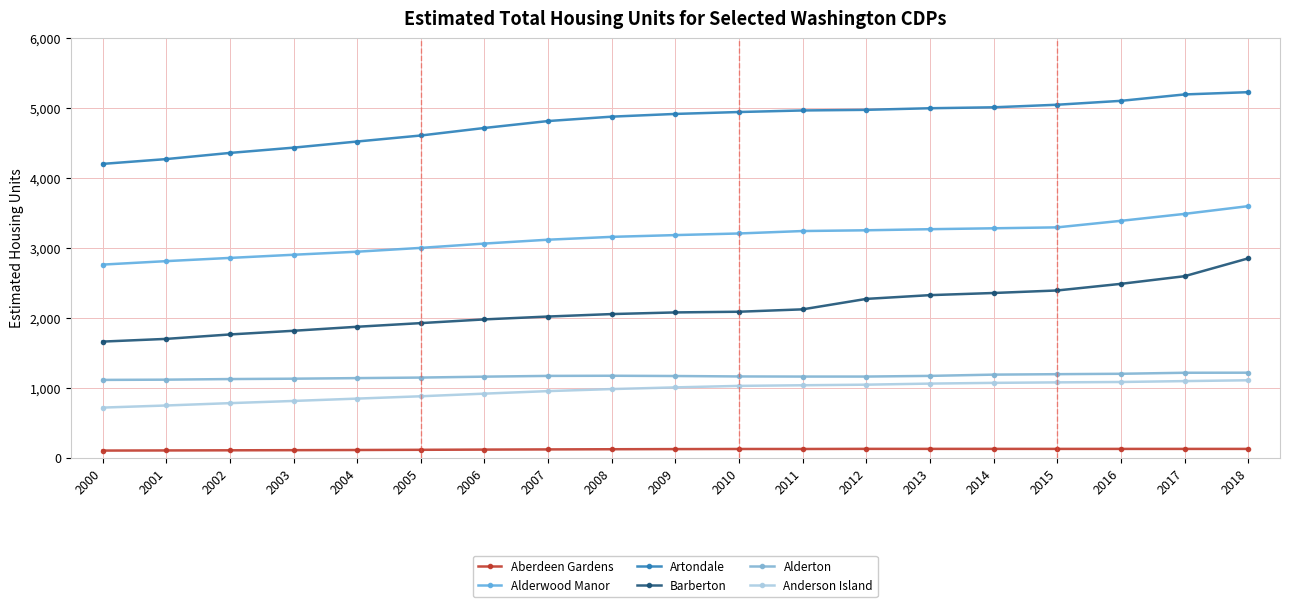

What is the sum of all Aberdeen Gardens values?

2201.3